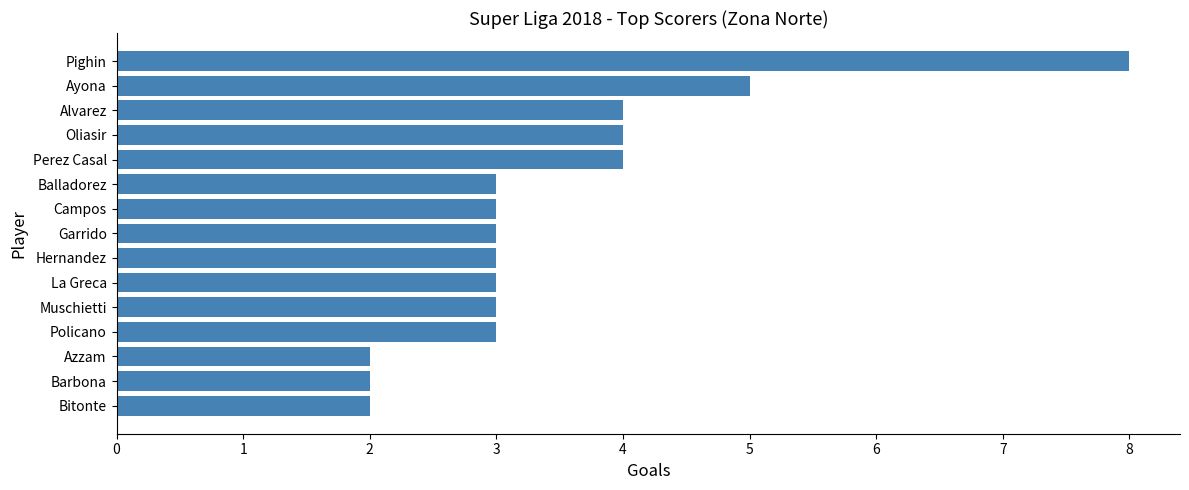

What is the ratio of the value at La Greca to the value at Campos?

1.0